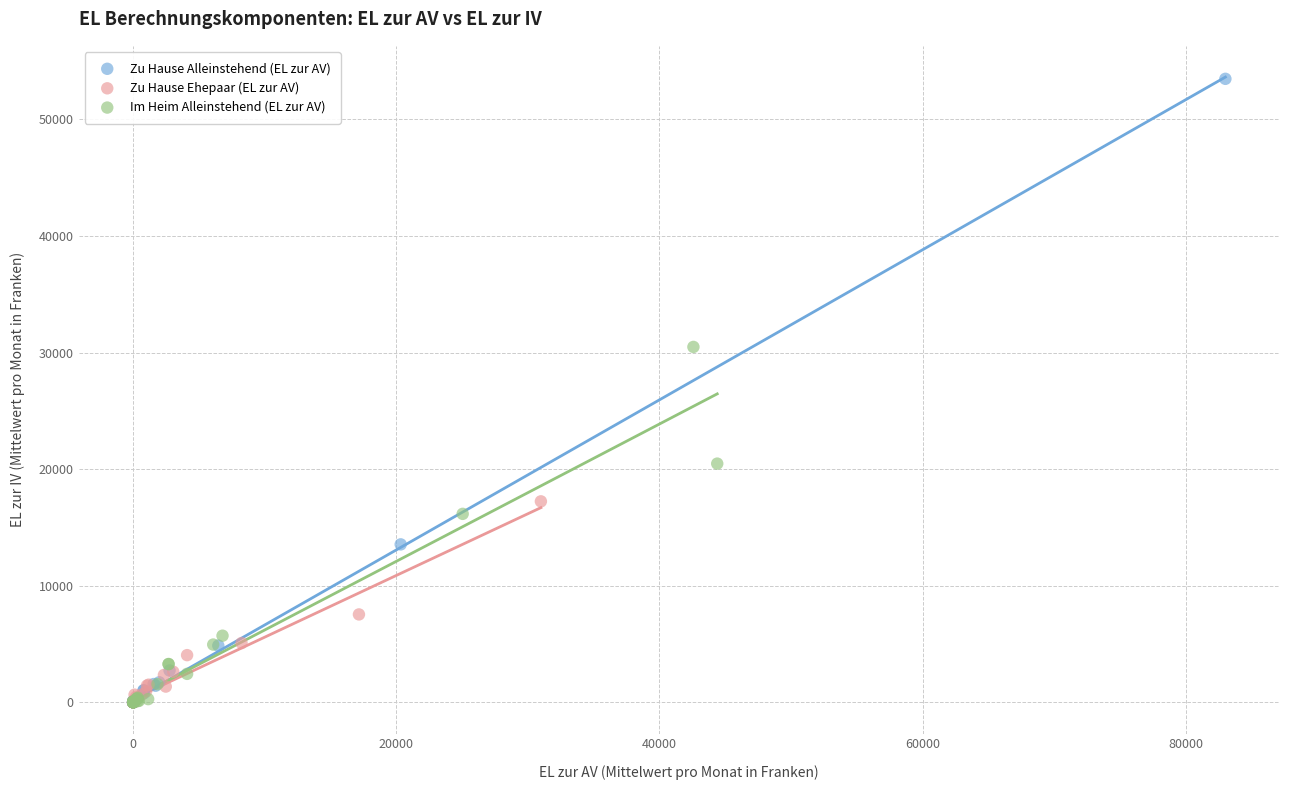

Which series reaches the maximum Y coordinate?

Zu Hause Alleinstehend (EL zur AV)